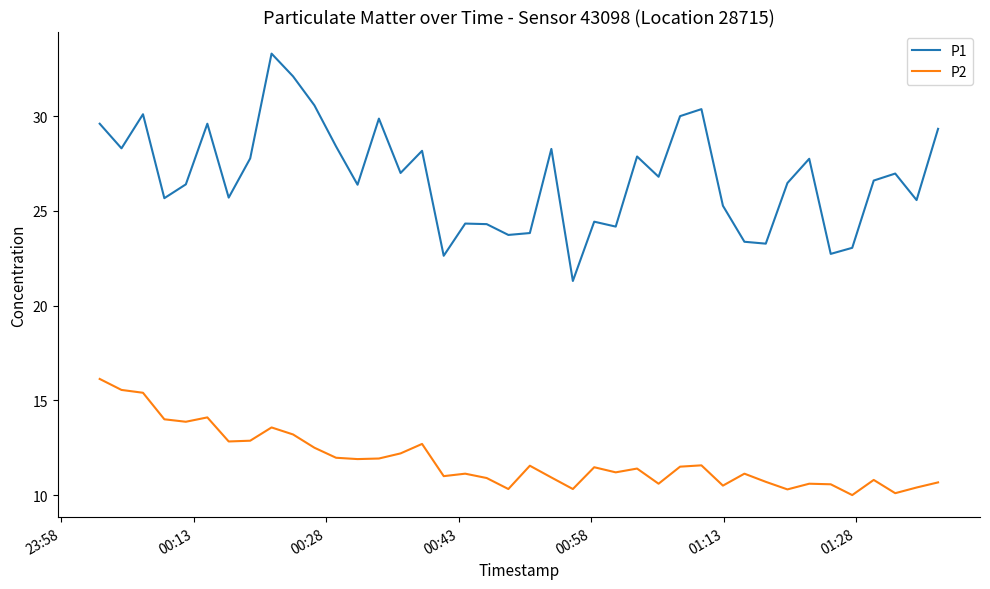

What is the greatest value displayed?

33.3